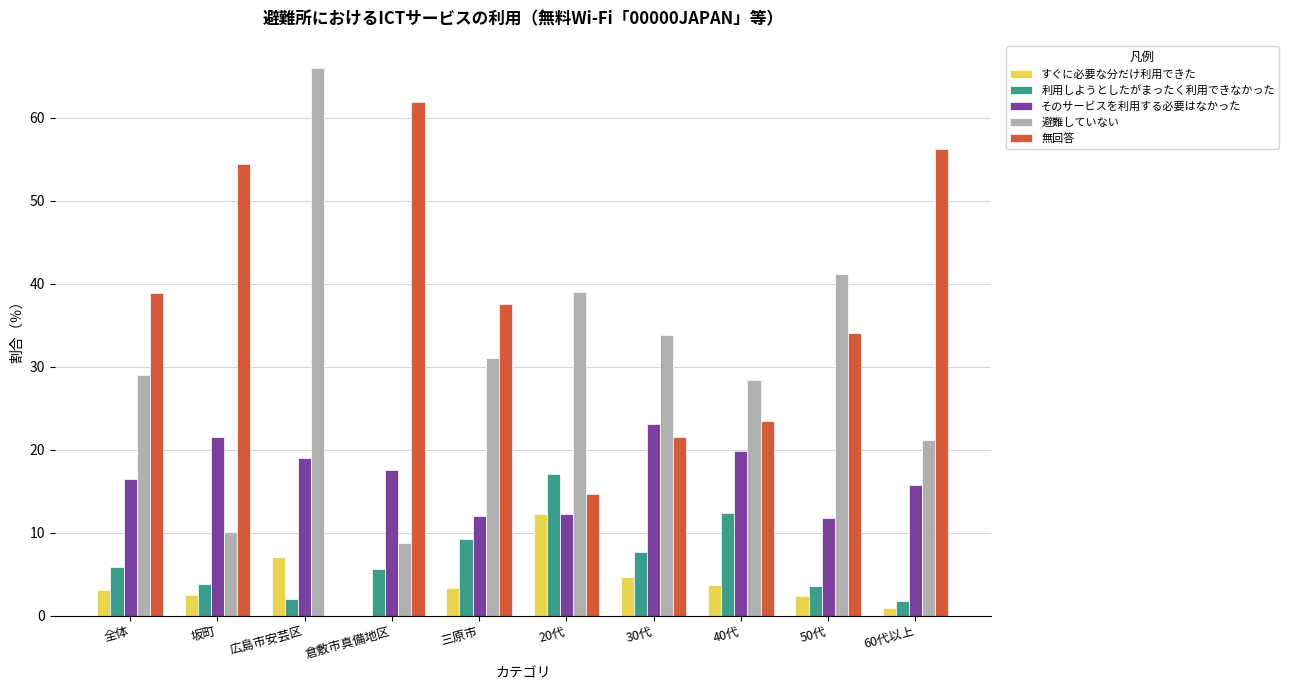

Between 坂町 and 30代, which series saw the biggest shift?

無回答